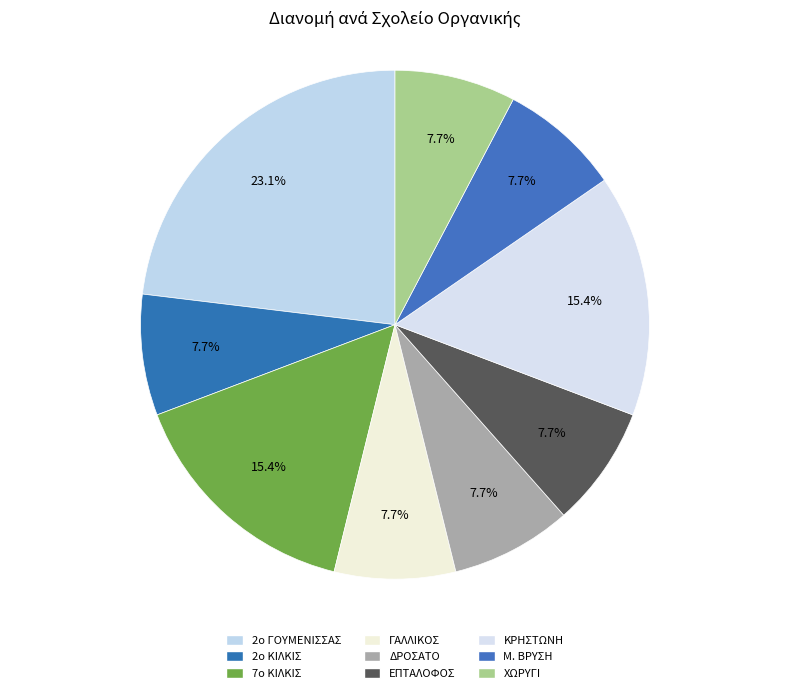

How many slices are in this pie chart?

9